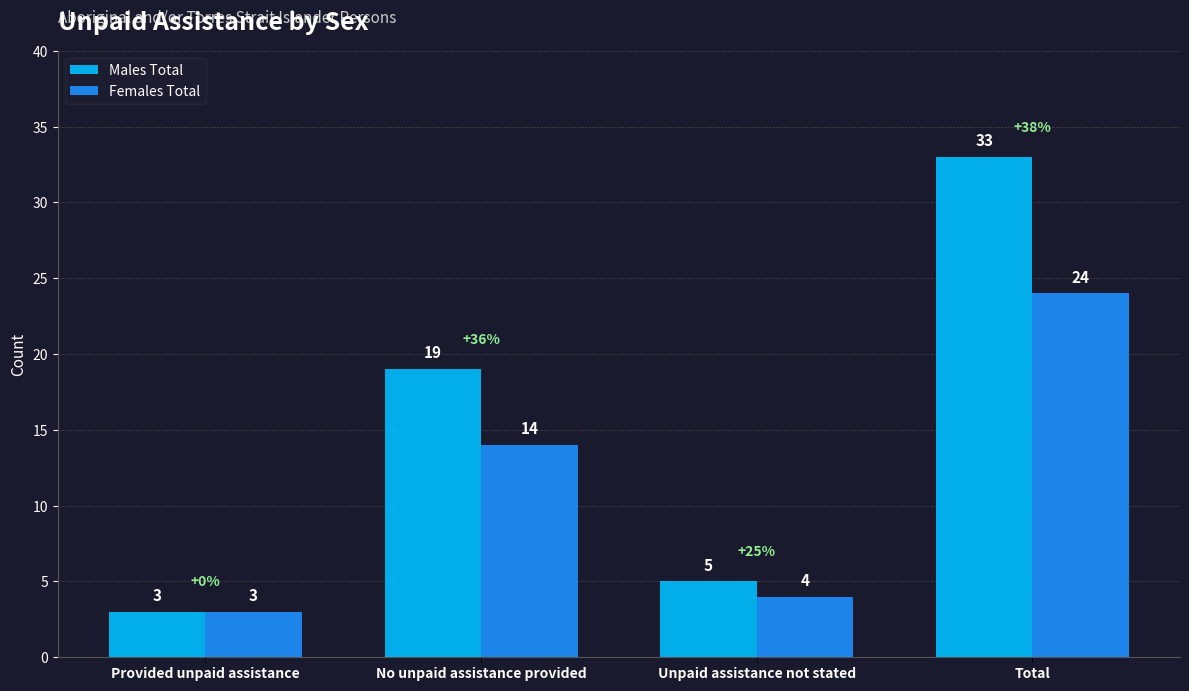

Where is Females Total nearest to the value 13?

No unpaid assistance provided